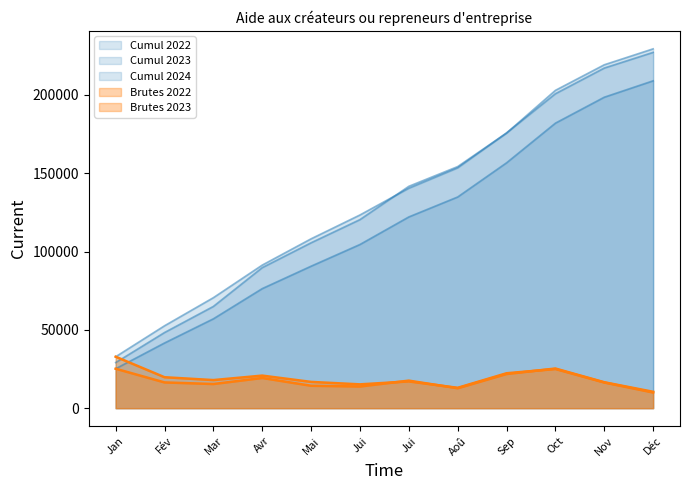

How many lines are shown in the chart?

5